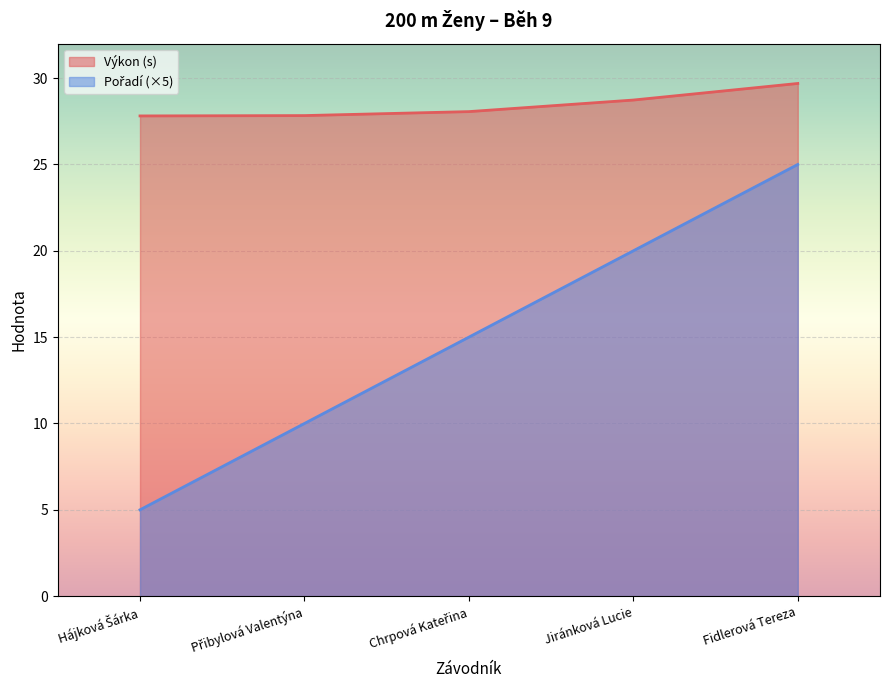

What is the difference between the maximum and minimum values in the Pořadí series?

20.0